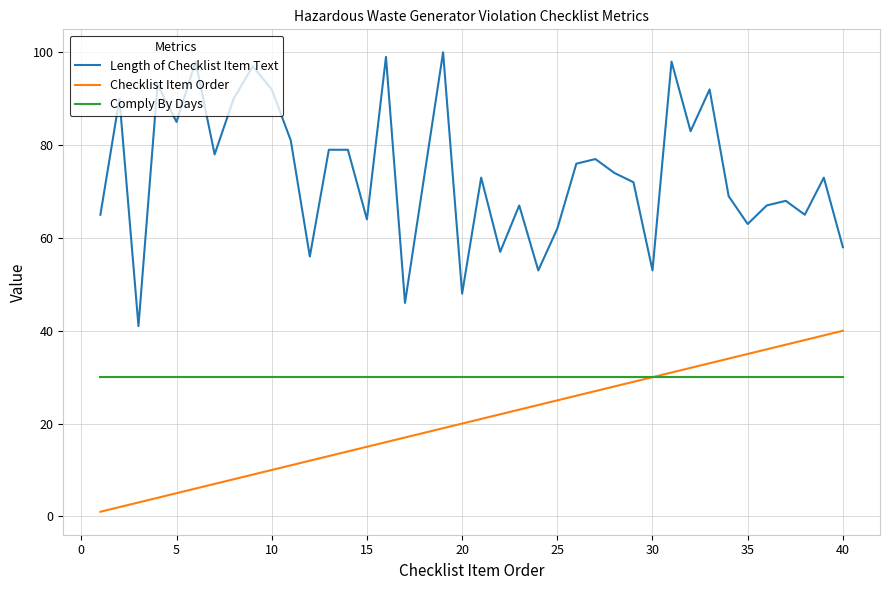

Which series has the largest total across all categories?

Length of Checklist Item Text